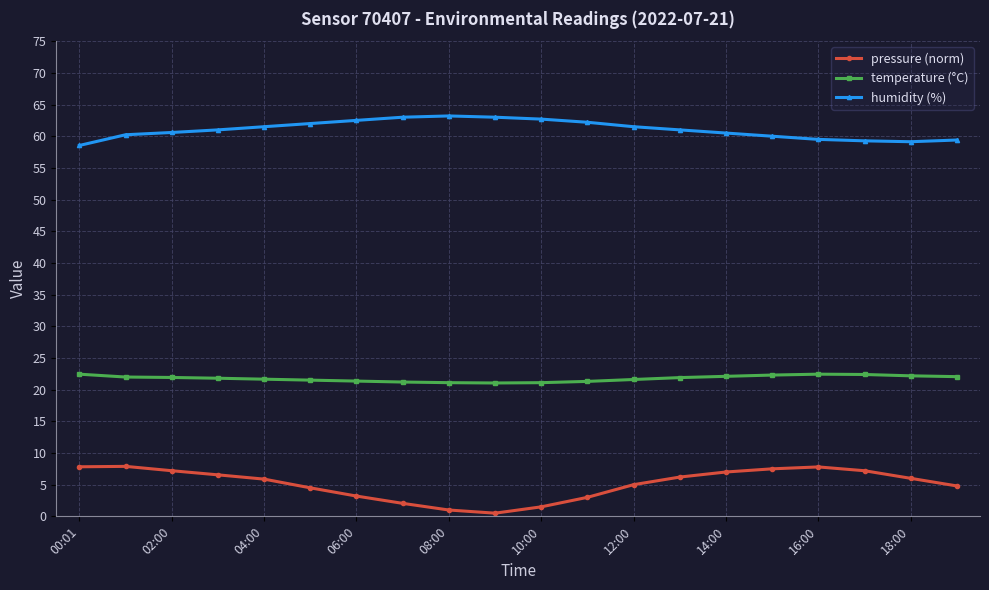

Which series has the largest total across all categories?

humidity (%)